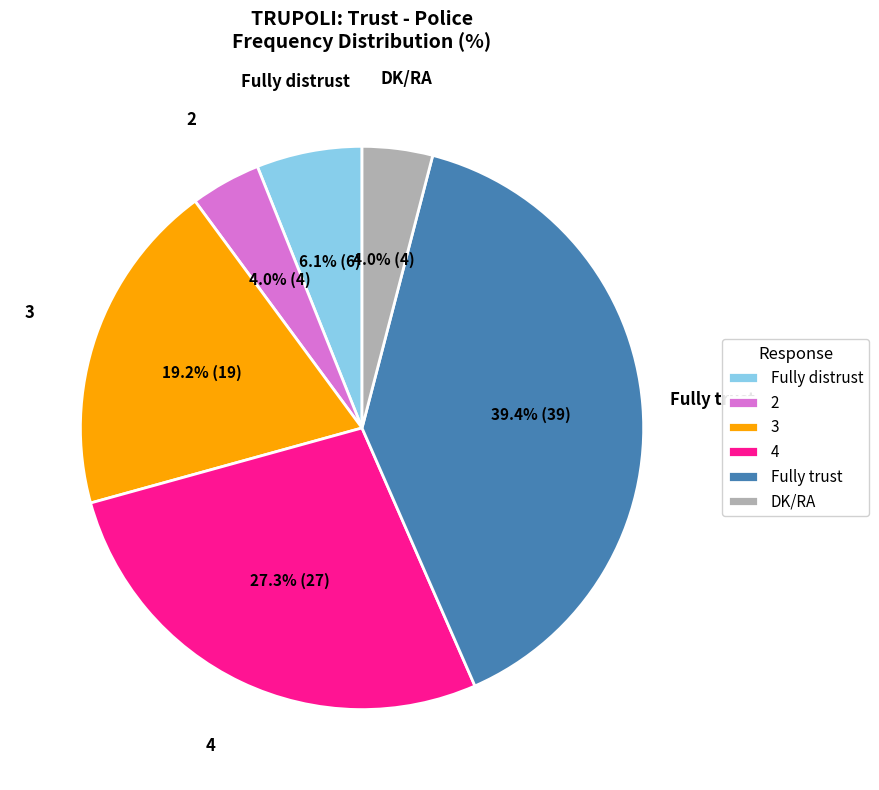

Do DK/RA and 2 together represent more than half of the pie?

No